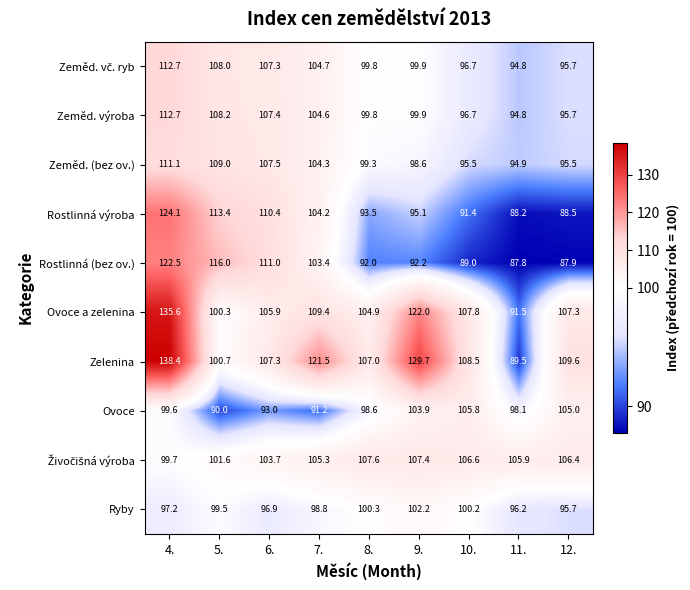

Is it true that Zelenina equals 41.0 at 8.?

False